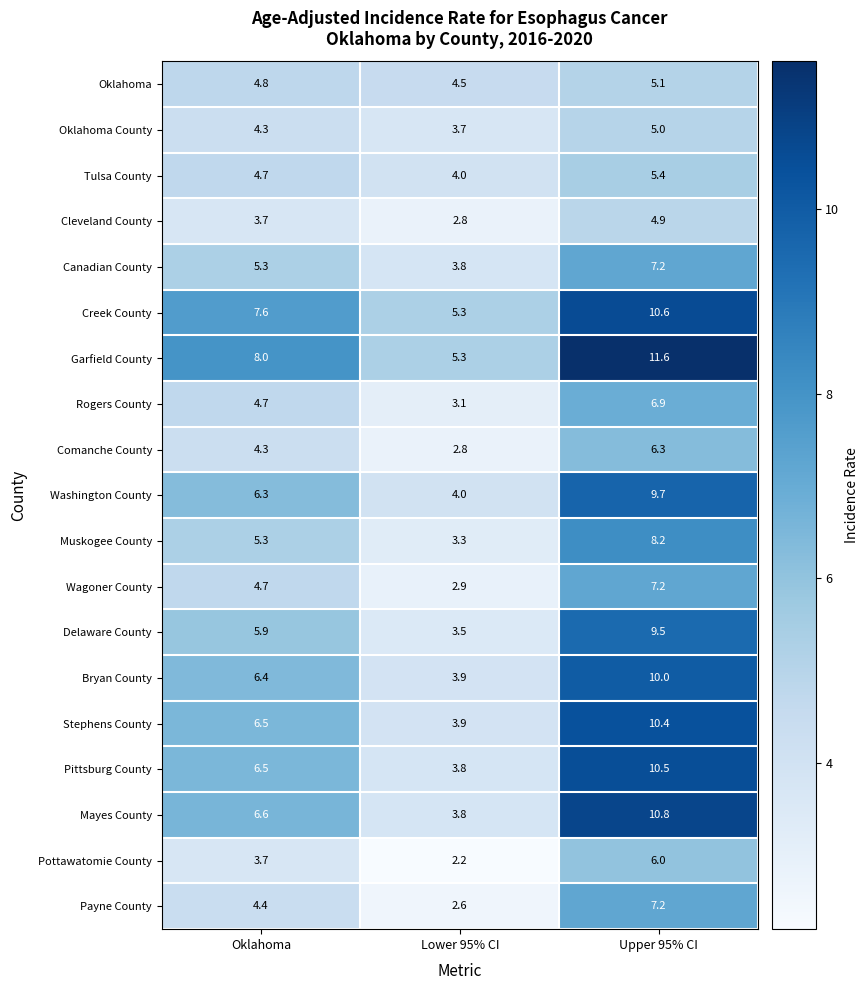

What is the difference between the second highest and minimum values in the Mayes County series?

2.8